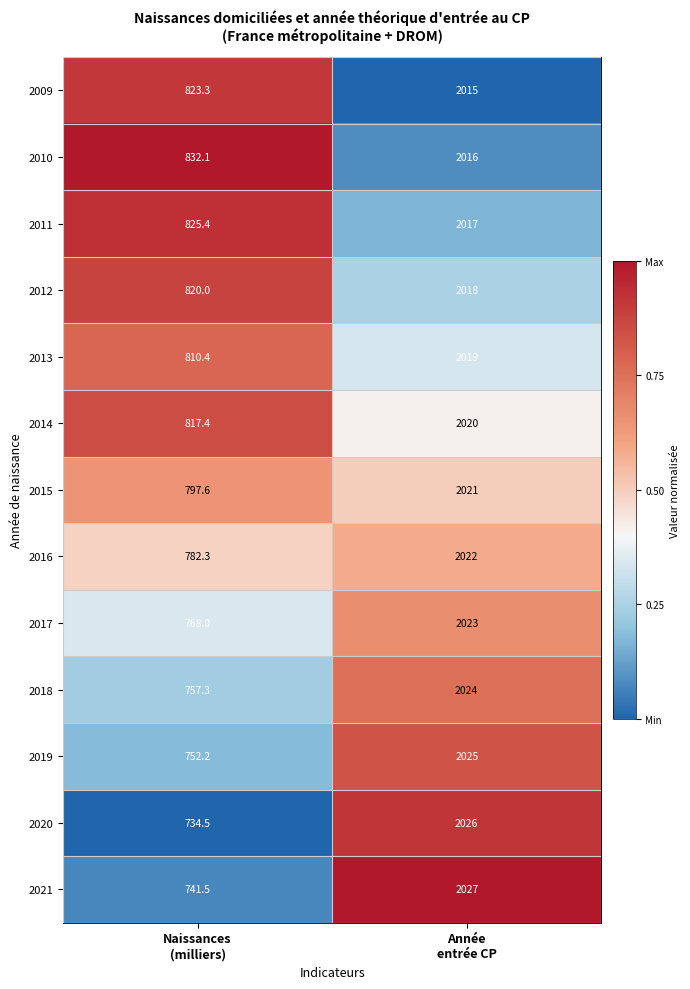

Between Naissances
(milliers) and Année
entrée CP, which series saw the biggest shift?

2020